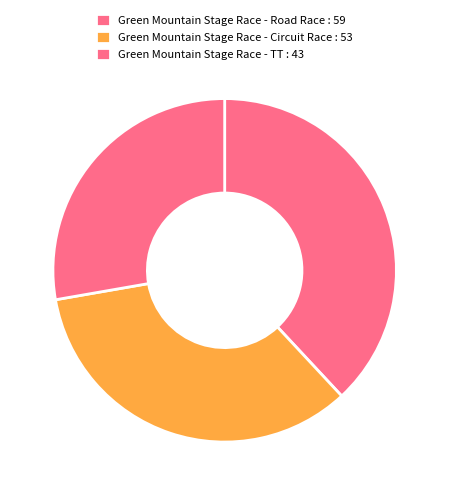

Rank the categories by value from highest to lowest.

Green Mountain Stage Race - Road Race, Green Mountain Stage Race - Circuit Race, Green Mountain Stage Race - TT